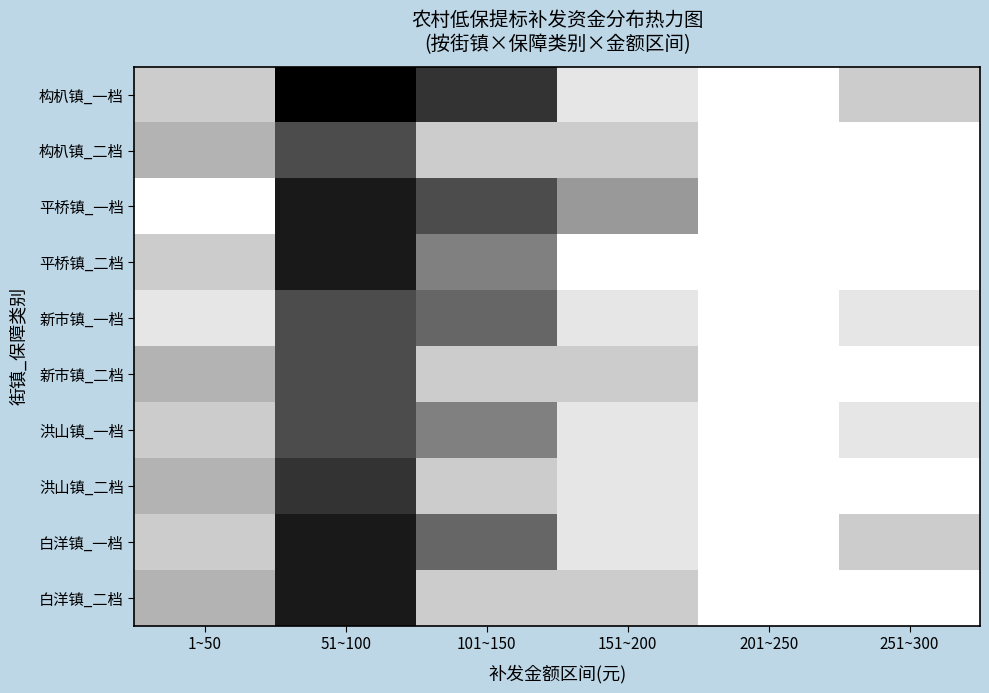

Between 51~100 and 1~50, which is larger?

1~50